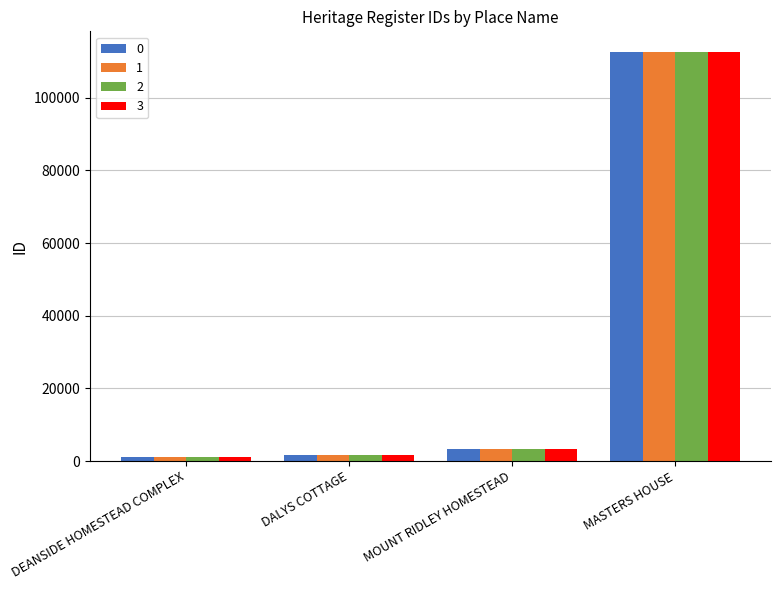

Which label corresponds to the largest value in the chart?

MASTERS HOUSE